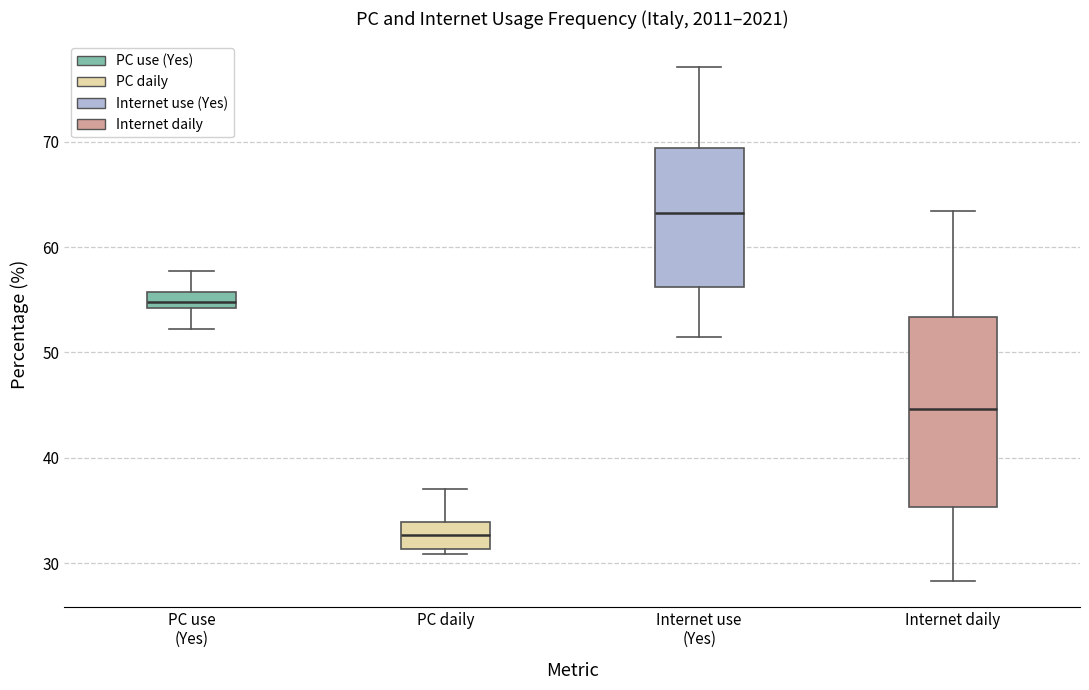

Which box's median line is the lowest?

PC daily